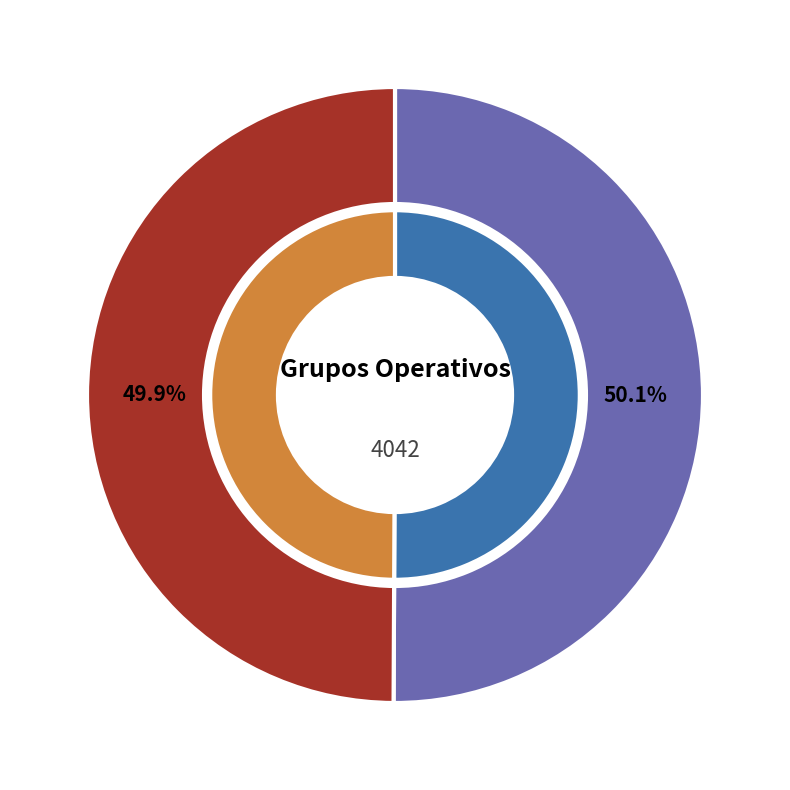

To the nearest percent, what percentage of the pie is Grupo Operativo FOPRODES?

50%